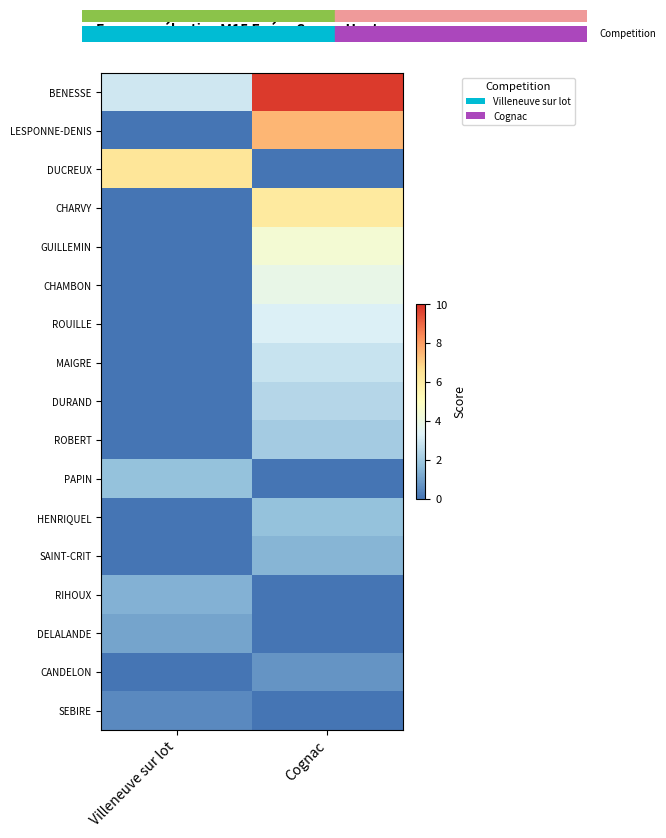

At Cognac, list the series in order from largest to smallest.

BENESSE, LESPONNE-DENIS, CHARVY, GUILLEMIN, CHAMBON, ROUILLE, MAIGRE, DURAND, ROBERT, HENRIQUEL, SAINT-CRIT, CANDELON, DUCREUX, PAPIN, RIHOUX, DELALANDE, SEBIRE